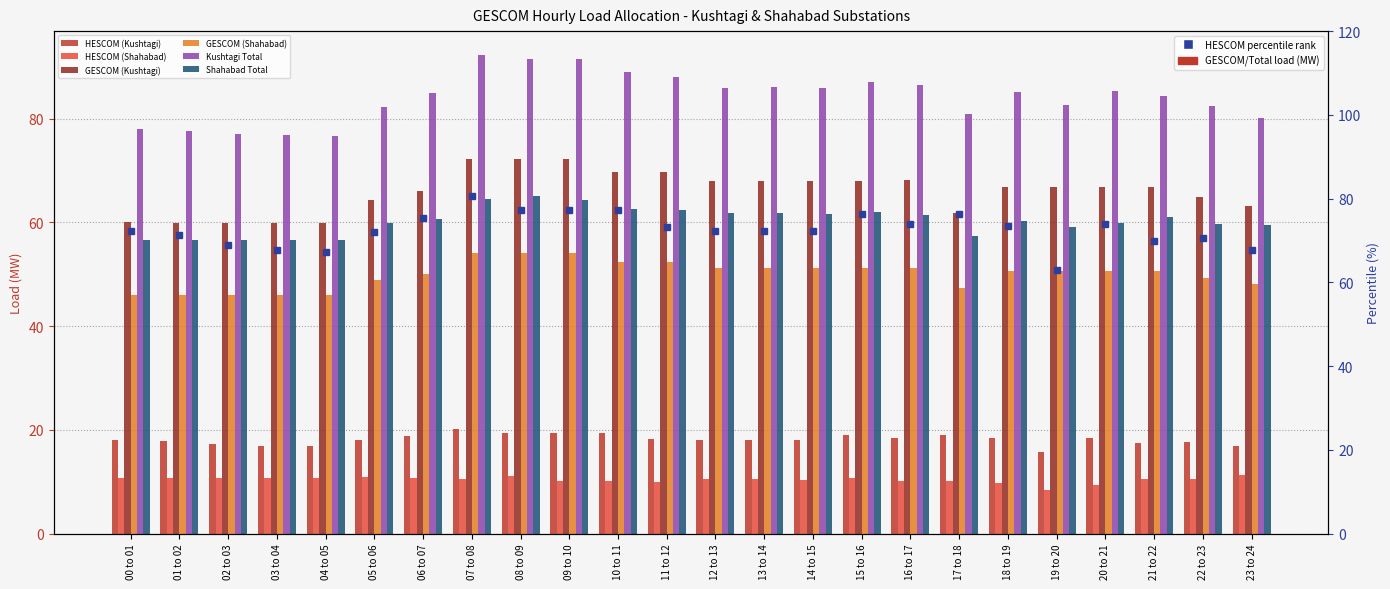

Reading left to right, what are all the values shown in this chart?

HESCOM (Kushtagi): 18.1	17.8	17.2	16.9	16.8	18.0	18.9	20.1	19.3	19.3	19.3	18.3	18.1	18.1	18.1	19.1	18.5	19.1	18.3	15.7	18.5	17.5	17.6	17.0
HESCOM (Shahabad): 10.6	10.6	10.6	10.7	10.6	11.0	10.7	10.5	11.1	10.2	10.1	10.0	10.5	10.5	10.4	10.7	10.1	10.1	9.7	8.5	9.3	10.5	10.4	11.3
GESCOM (Kushtagi): 60.0	59.9	59.9	59.9	59.9	64.3	66.0	72.2	72.2	72.2	69.7	69.7	67.9	67.9	67.9	67.9	68.1	61.9	66.9	66.9	66.9	66.9	64.9	63.3
GESCOM (Shahabad): 46.0	46.0	46.0	46.0	46.0	48.9	50.0	54.0	54.0	54.0	52.4	52.4	51.3	51.3	51.3	51.3	51.3	47.3	50.6	50.6	50.6	50.6	49.2	48.2
Kushtagi Total: 78.1	77.7	77.1	76.8	76.7	82.4	84.9	92.3	91.5	91.5	89.0	88.0	86.0	86.0	86.0	87.0	86.6	81.0	85.2	82.6	85.4	84.3	82.5	80.2
Shahabad Total: 56.6	56.6	56.6	56.7	56.6	59.9	60.7	64.5	65.2	64.2	62.6	62.4	61.7	61.8	61.7	62.0	61.4	57.3	60.3	59.0	59.9	61.0	59.7	59.5